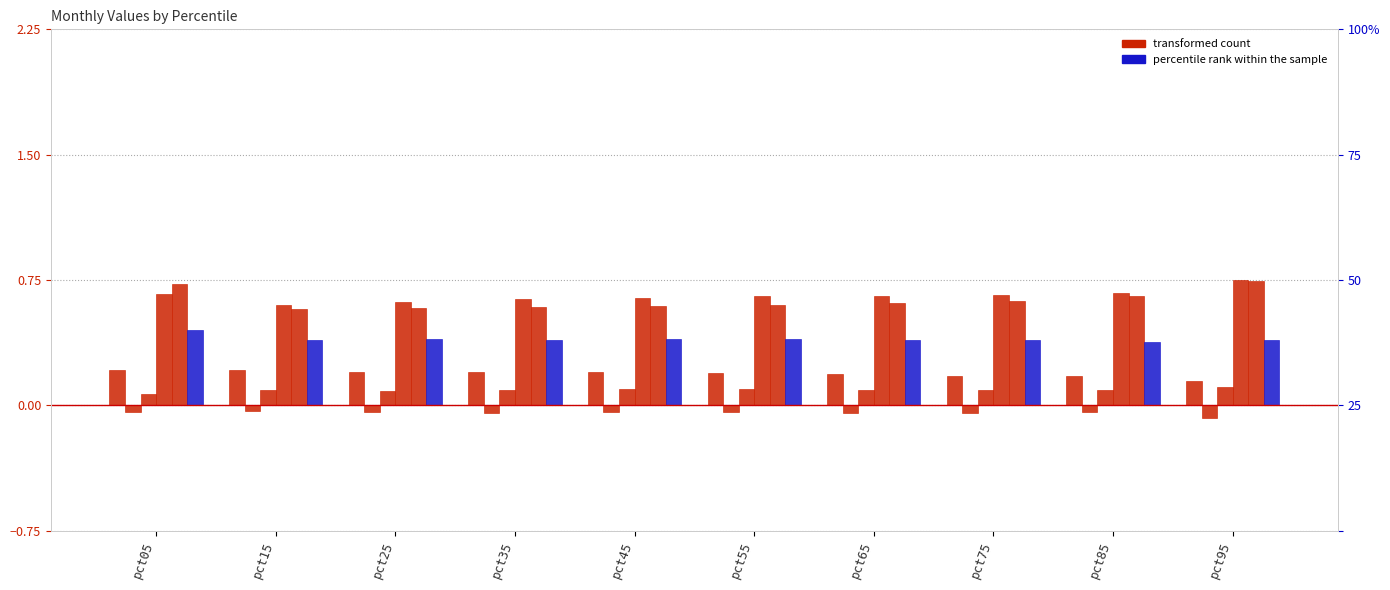

What is the difference between the Apr values at pct95 and pct05?

0.1